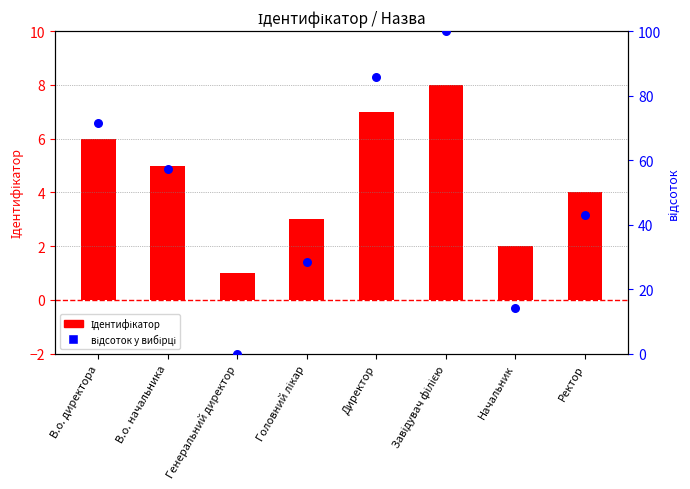

Which series has the largest total across all categories?

відсоток у вибірці